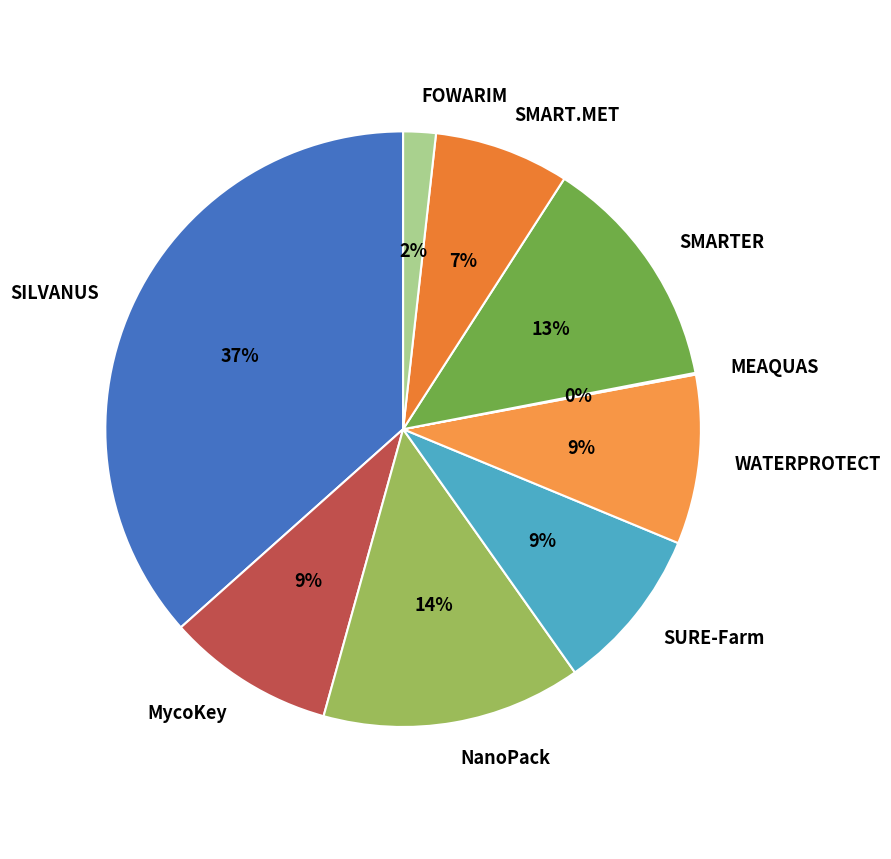

Does FOWARIM account for over 50% of the chart?

No